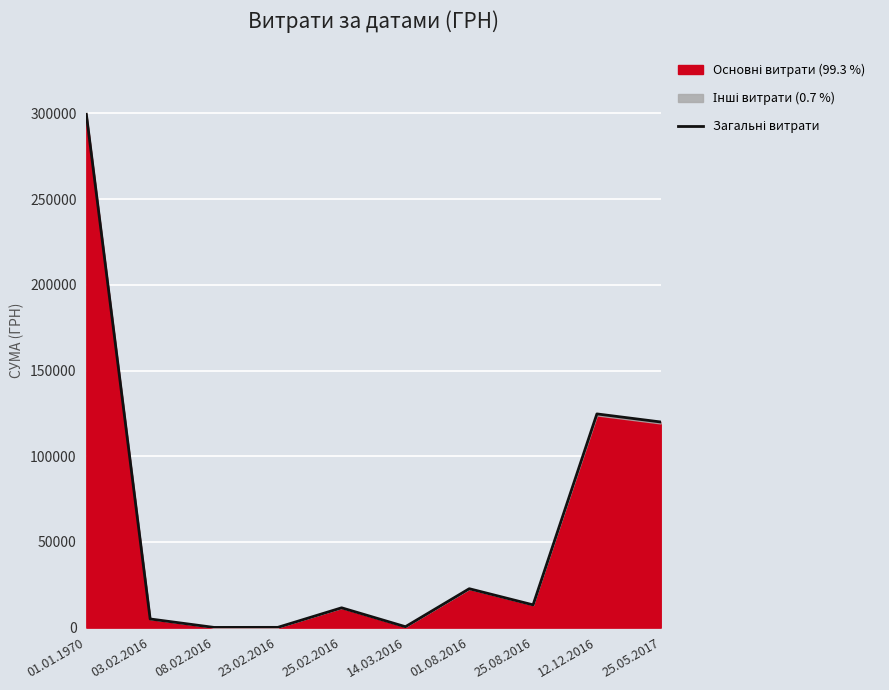

At which label is the value closest to 149846?

12.12.2016